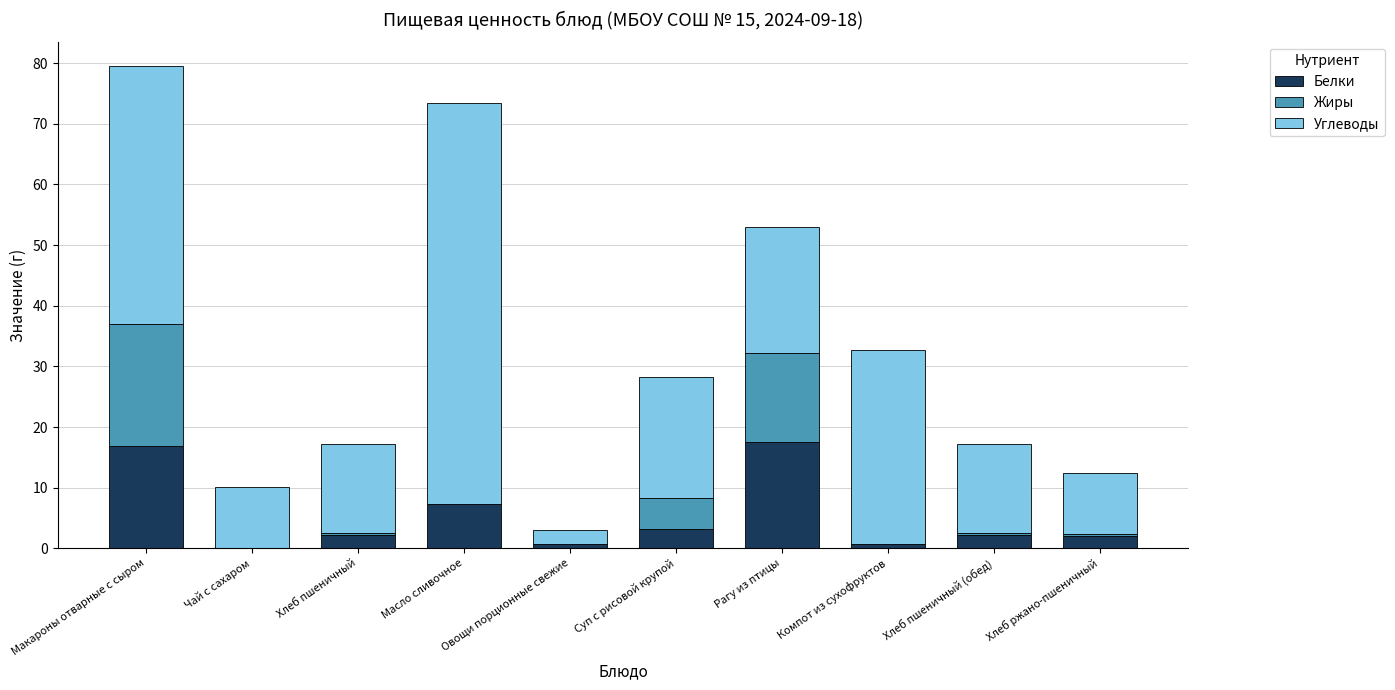

What is the maximum value for Белки?

17.6